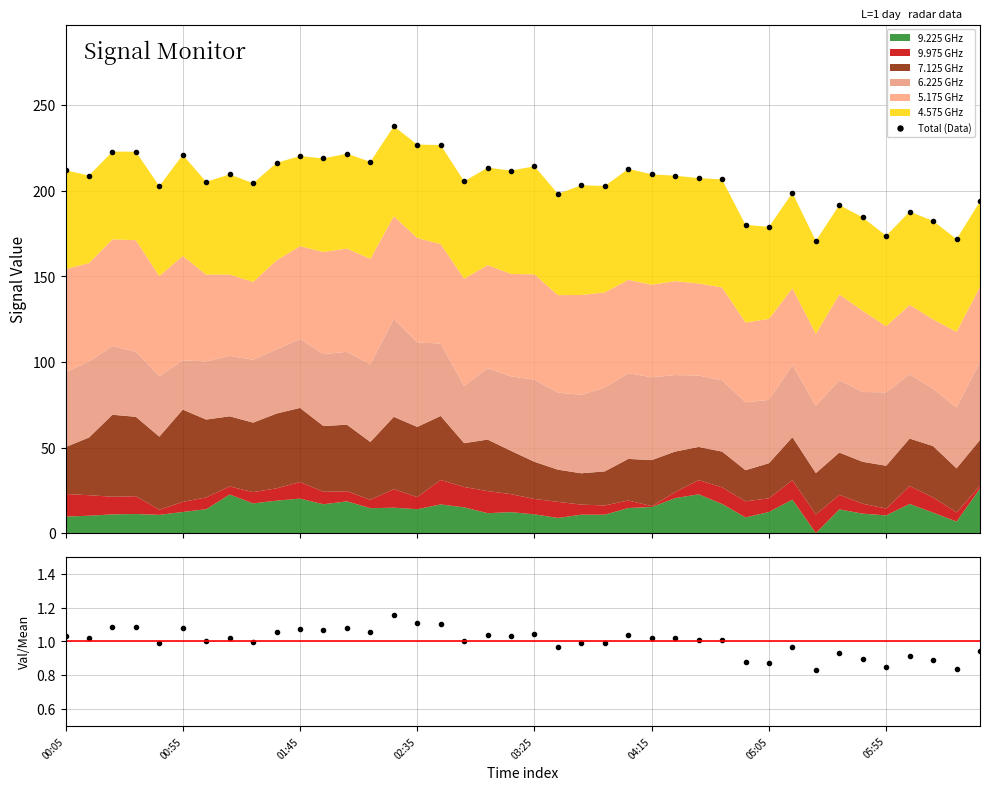

Which series has the widest spread of values?

Total (Data)